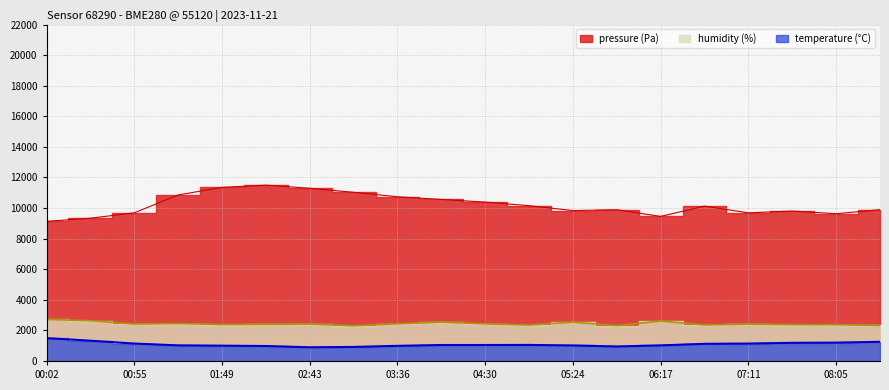

What is the sum of all humidity values?

48770.0